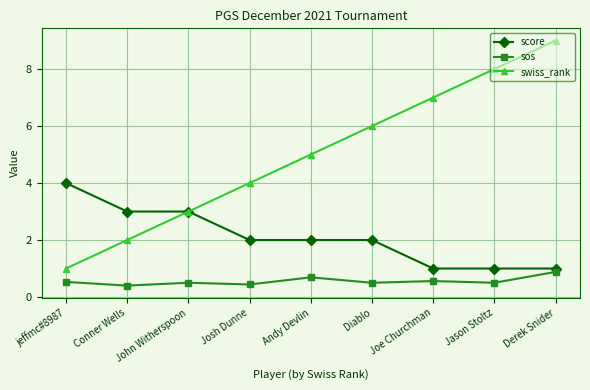

What are all the series names shown in the legend?

score, sos, swiss_rank